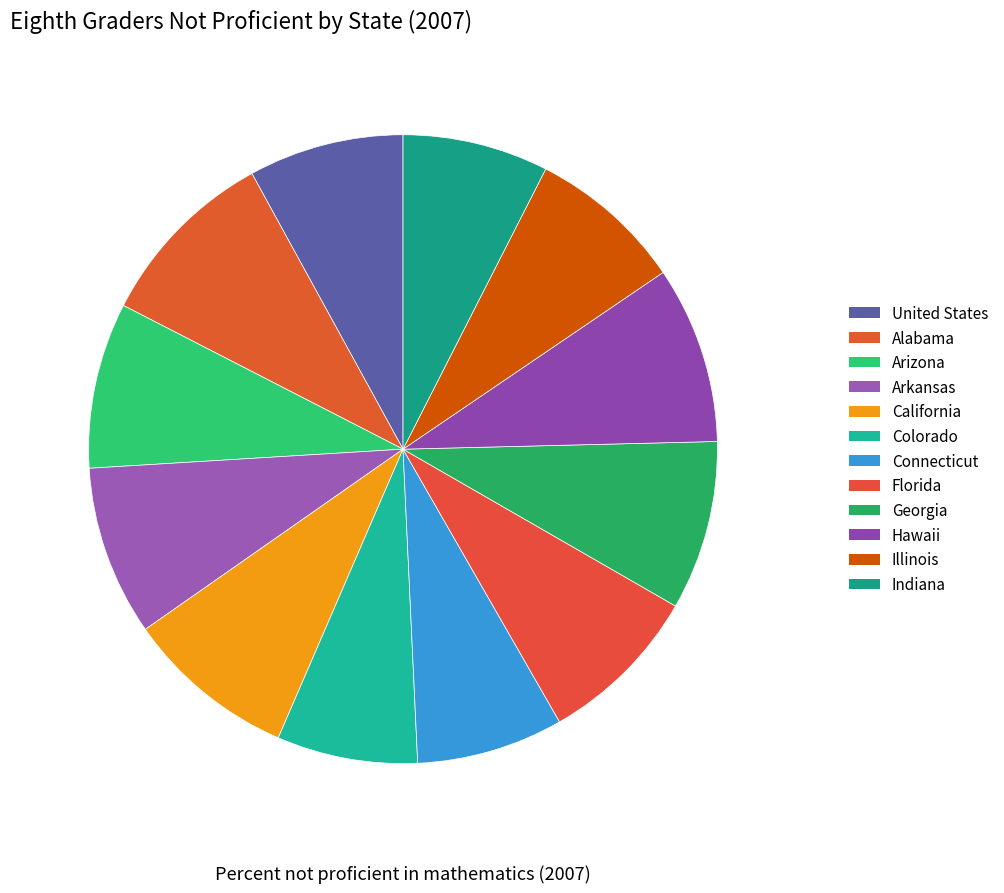

Which slice is the smallest?

Colorado